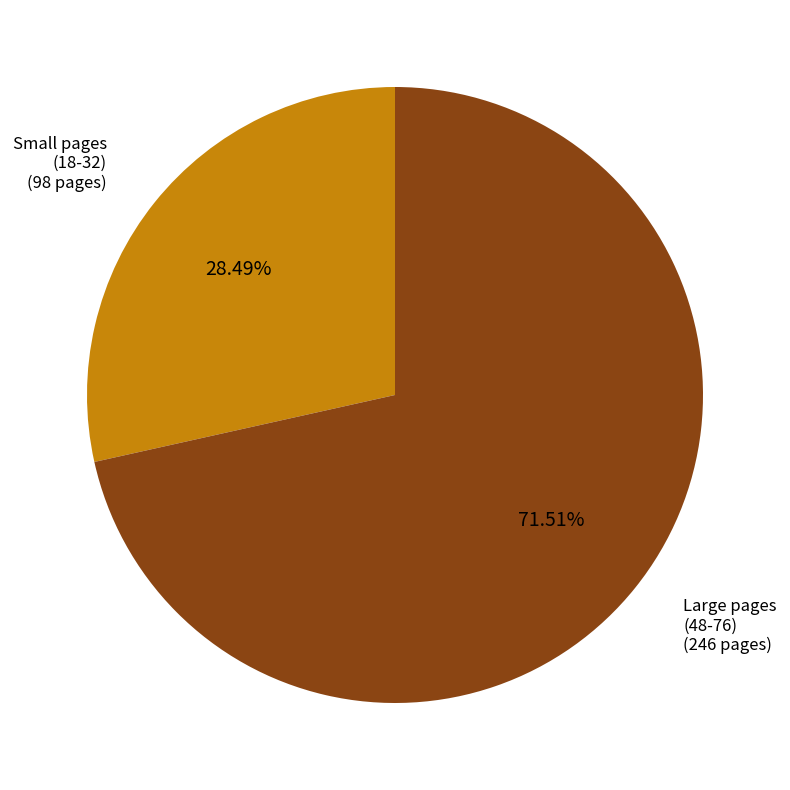

Is there a majority slice in this chart?

Yes